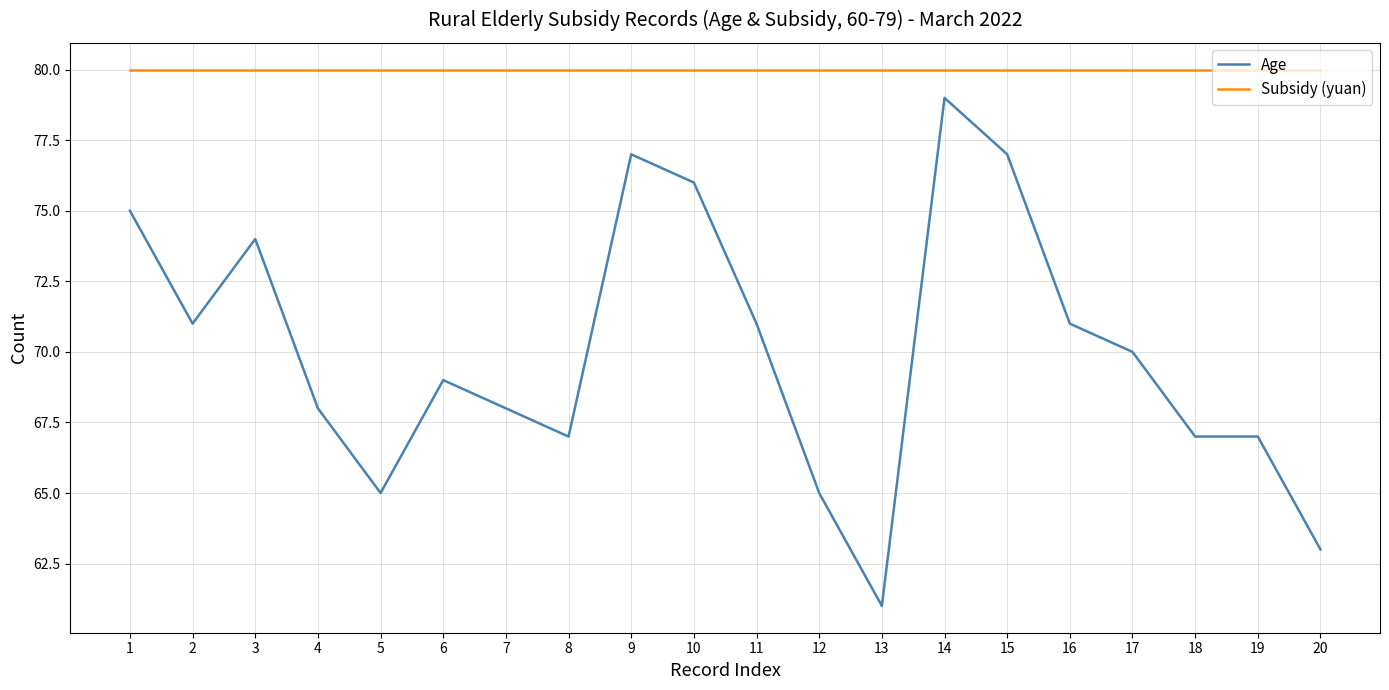

Reading right to left, extract all data points from this chart.

Age: 63	67	67	70	71	77	79	61	65	71	76	77	67	68	69	65	68	74	71	75
Subsidy (yuan): 80	80	80	80	80	80	80	80	80	80	80	80	80	80	80	80	80	80	80	80